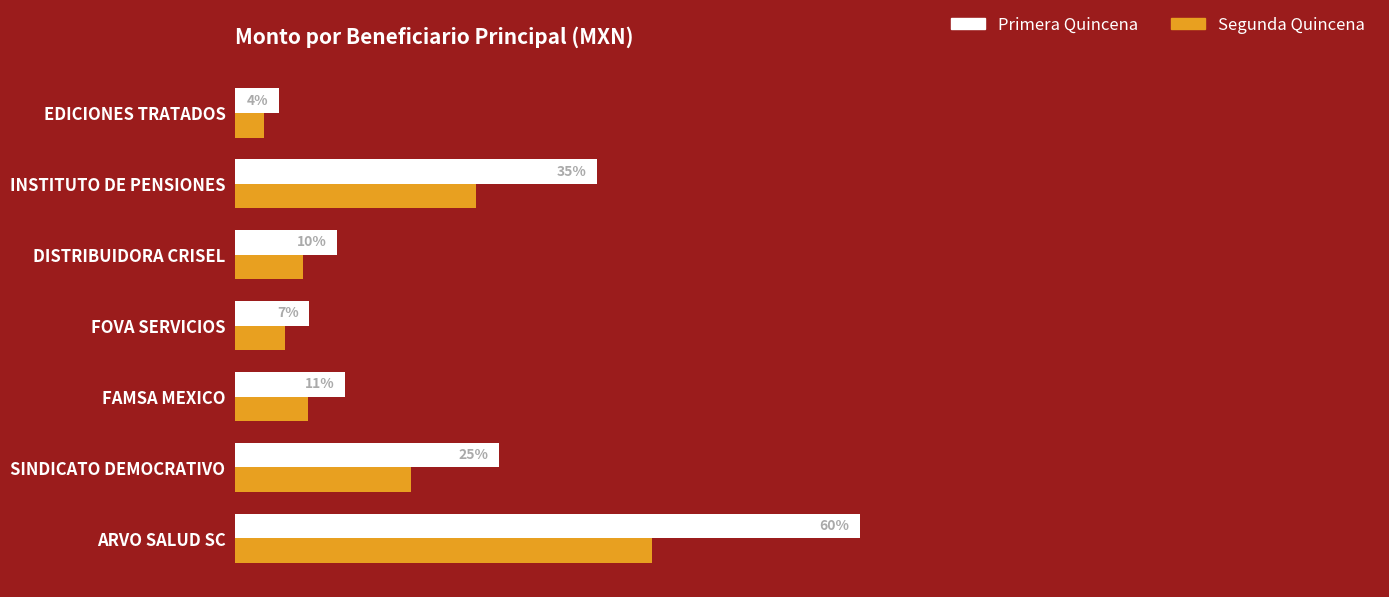

Which series has the largest total across all categories?

Primera Quincena